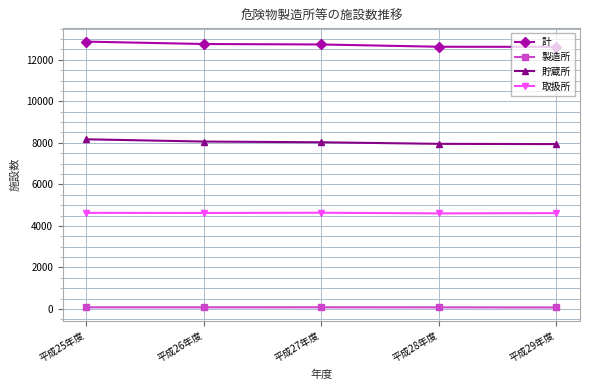

The value of 計 at 平成29年度 is 12626. True or false?

True